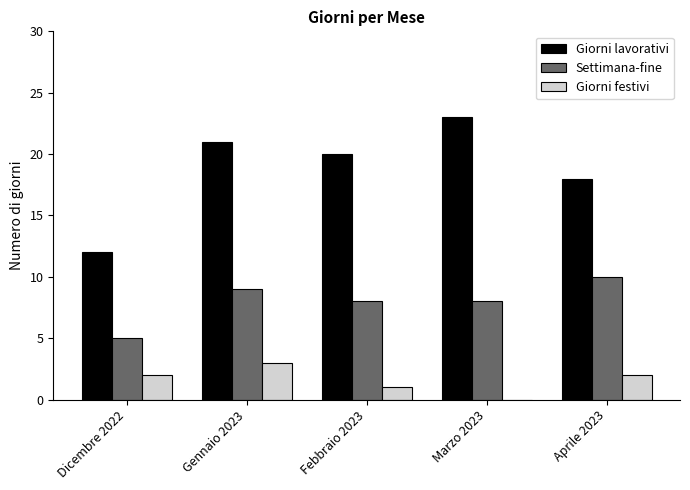

At which label does Giorni lavorativi reach its peak?

Marzo 2023